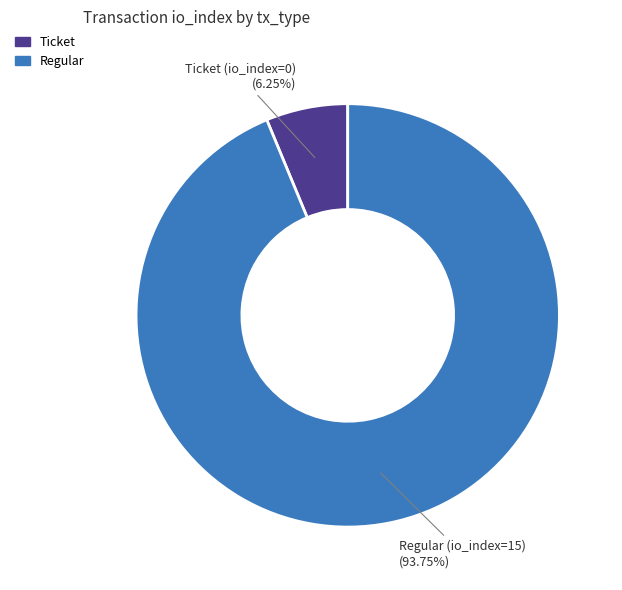

Which has a higher value, Ticket or Regular?

Regular